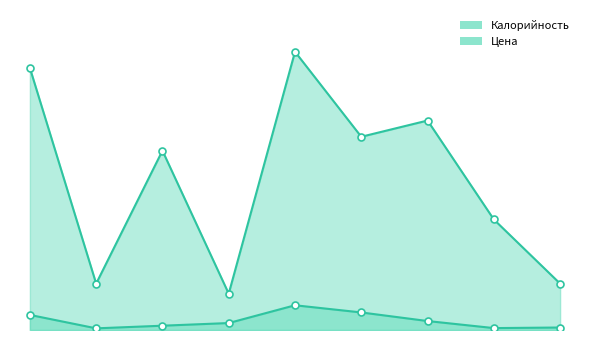

Which category has the highest value in the Цена series?

йогурт фруктовый